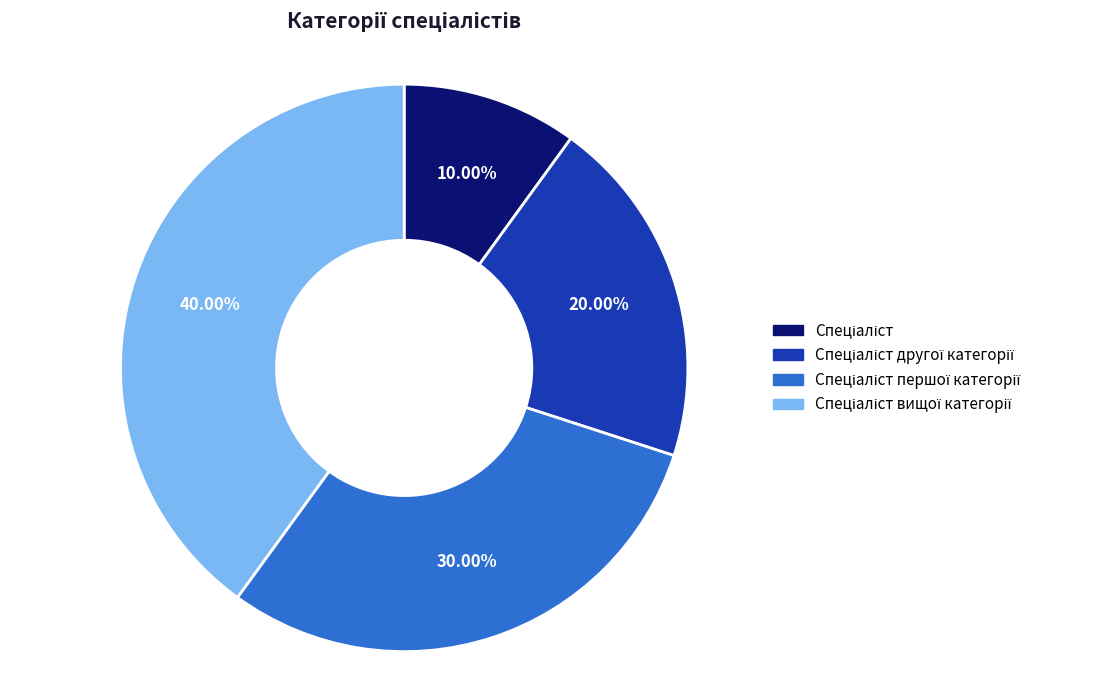

Does any single category account for the majority?

No